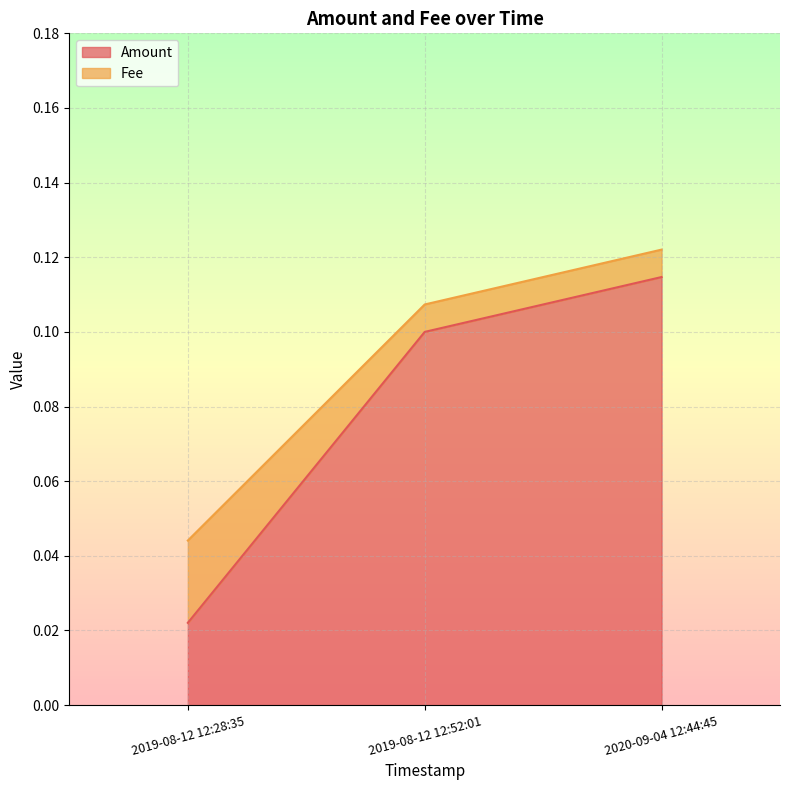

The value of Fee at 2019-08-12 12:28:35 is 0.0. True or false?

True